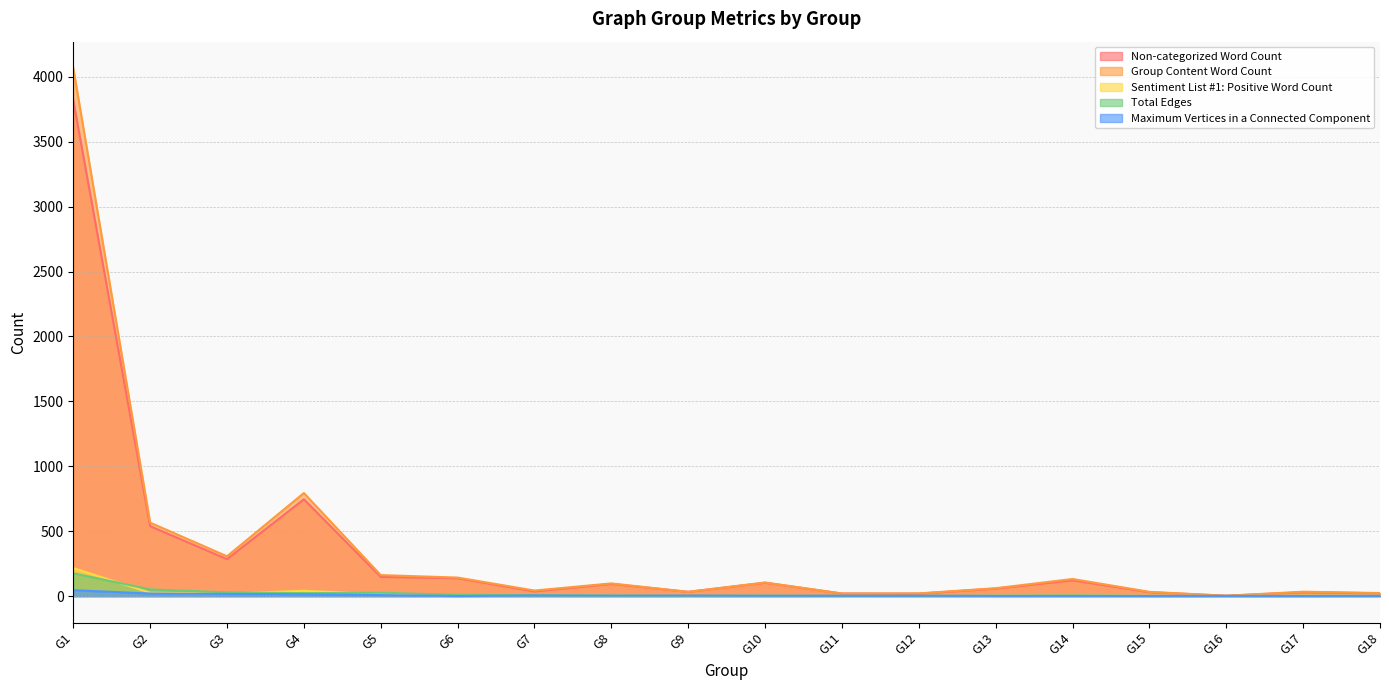

How many lines are shown in the chart?

5